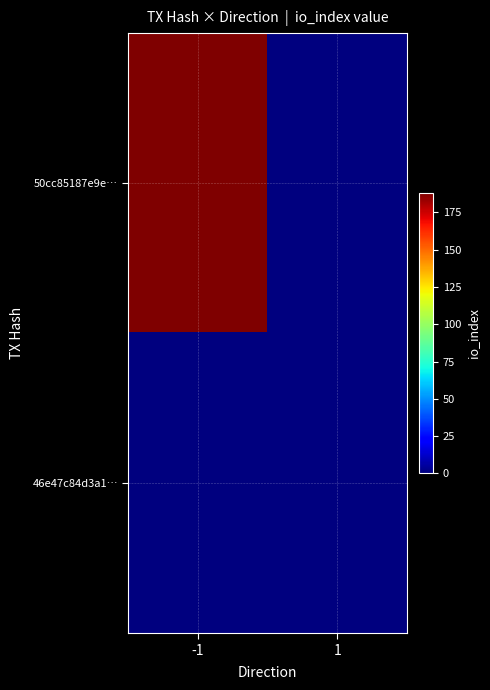

Reading left to right, list all the values displayed in this chart.

50cc85187e9e…: -1=188	1=0
46e47c84d3a1…: -1=0	1=0